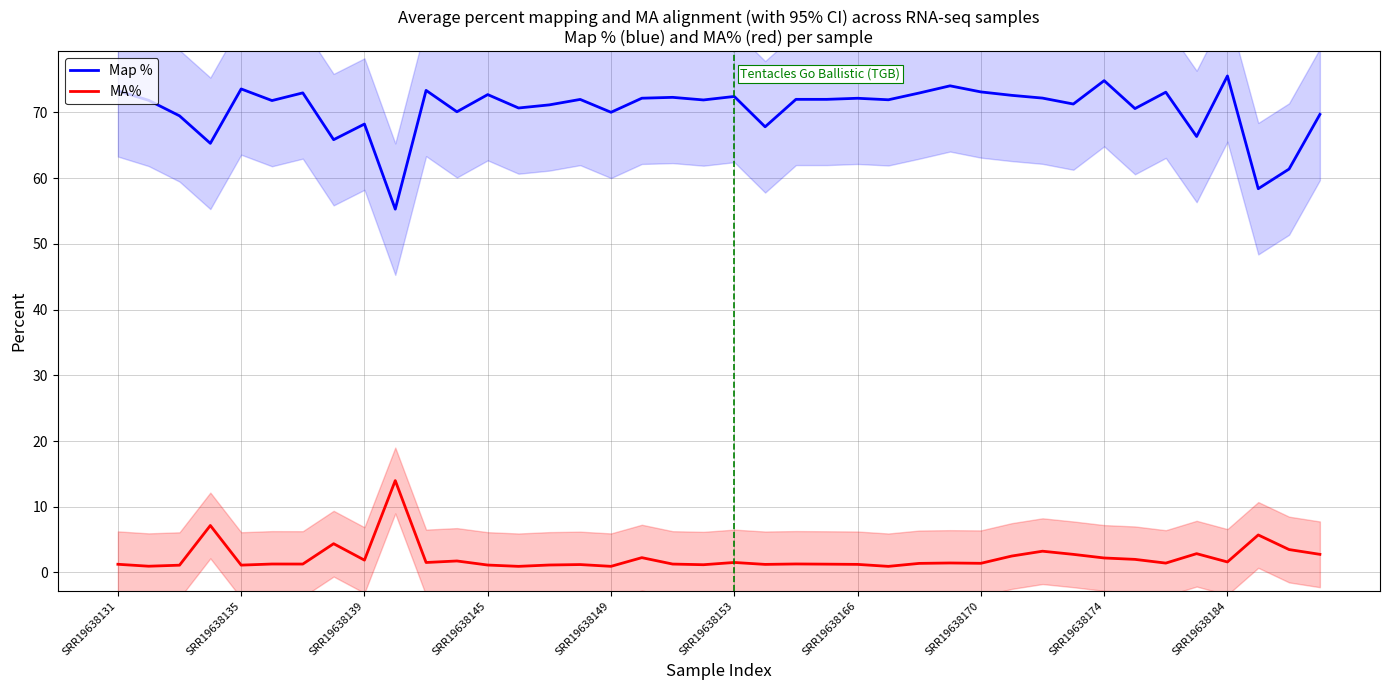

True or false: MA% has a value of 1.3 at 23.

True